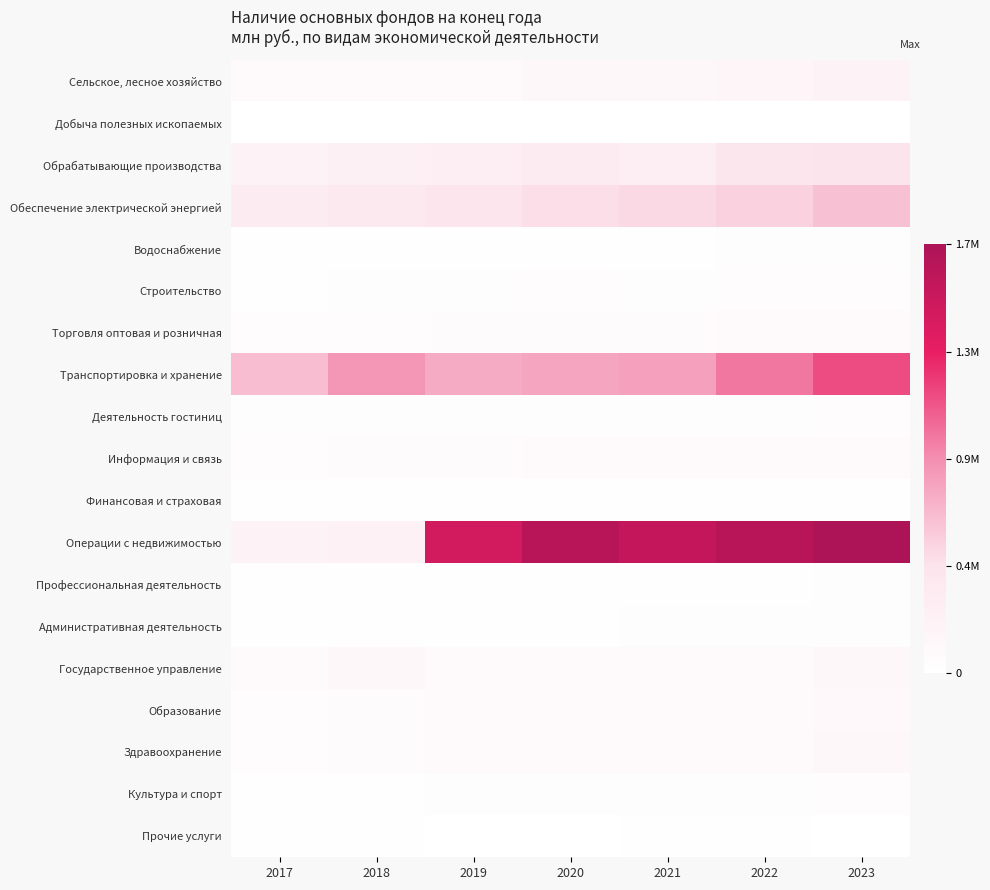

Reading right to left, what are all the values shown in this chart?

Сельское, лесное хозяйство: 2023=0.1	2022=0.1	2021=0.1	2020=0.1	2019=0.1	2018=0.1	2017=0.0
Добыча полезных ископаемых: 2023=0.0	2022=0.0	2021=0.0	2020=0.0	2019=0.0	2018=0.0	2017=0.0
Обрабатывающие производства: 2023=0.2	2022=0.2	2021=0.2	2020=0.2	2019=0.2	2018=0.1	2017=0.1
Обеспечение электрической энергией: 2023=0.4	2022=0.3	2021=0.3	2020=0.3	2019=0.2	2018=0.2	2017=0.2
Водоснабжение: 2023=0.0	2022=0.0	2021=0.0	2020=0.0	2019=0.0	2018=0.0	2017=0.0
Строительство: 2023=0.0	2022=0.0	2021=0.0	2020=0.0	2019=0.0	2018=0.0	2017=0.0
Торговля оптовая и розничная: 2023=0.0	2022=0.0	2021=0.0	2020=0.0	2019=0.0	2018=0.0	2017=0.0
Транспортировка и хранение: 2023=0.6	2022=0.6	2021=0.4	2020=0.4	2019=0.4	2018=0.5	2017=0.4
Деятельность гостиниц: 2023=0.0	2022=0.0	2021=0.0	2020=0.0	2019=0.0	2018=0.0	2017=0.0
Информация и связь: 2023=0.1	2022=0.1	2021=0.0	2020=0.0	2019=0.0	2018=0.0	2017=0.0
Финансовая и страховая: 2023=0.0	2022=0.0	2021=0.0	2020=0.0	2019=0.0	2018=0.0	2017=0.0
Операции с недвижимостью: 2023=1.0	2022=1.0	2021=0.9	2020=0.9	2019=0.8	2018=0.1	2017=0.1
Профессиональная деятельность: 2023=0.0	2022=0.0	2021=0.0	2020=0.0	2019=0.0	2018=0.0	2017=0.0
Административная деятельность: 2023=0.0	2022=0.0	2021=0.0	2020=0.0	2019=0.0	2018=0.0	2017=0.0
Государственное управление: 2023=0.1	2022=0.1	2021=0.1	2020=0.0	2019=0.0	2018=0.1	2017=0.1
Образование: 2023=0.1	2022=0.0	2021=0.1	2020=0.0	2019=0.0	2018=0.0	2017=0.0
Здравоохранение: 2023=0.1	2022=0.1	2021=0.1	2020=0.0	2019=0.0	2018=0.0	2017=0.0
Культура и спорт: 2023=0.0	2022=0.0	2021=0.0	2020=0.0	2019=0.0	2018=0.0	2017=0.0
Прочие услуги: 2023=0.0	2022=0.0	2021=0.0	2020=0.0	2019=0.0	2018=0.0	2017=0.0